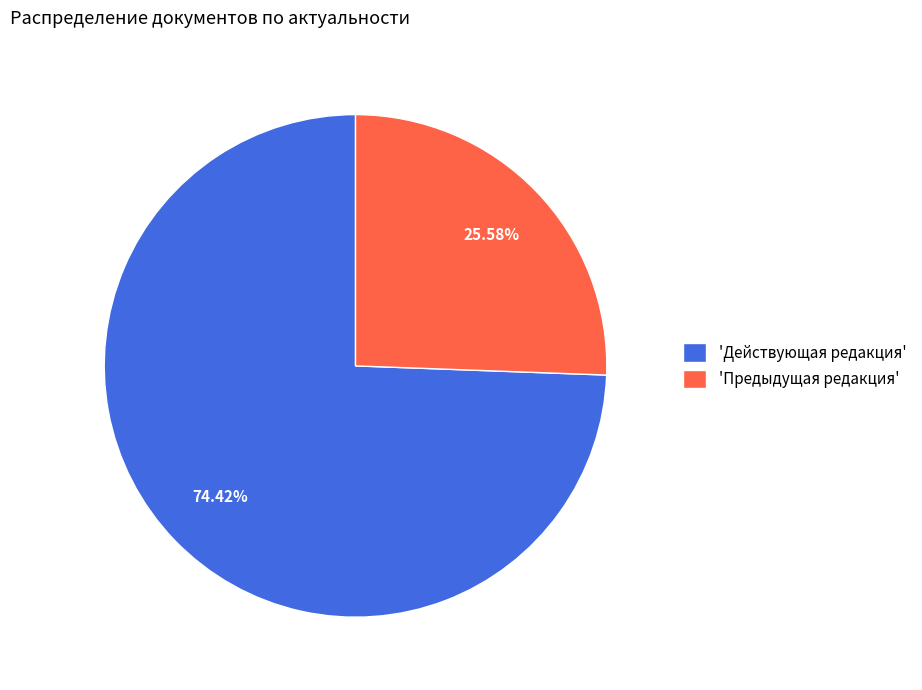

Combined, do 'Предыдущая редакция' and 'Действующая редакция' account for over 50%?

Yes